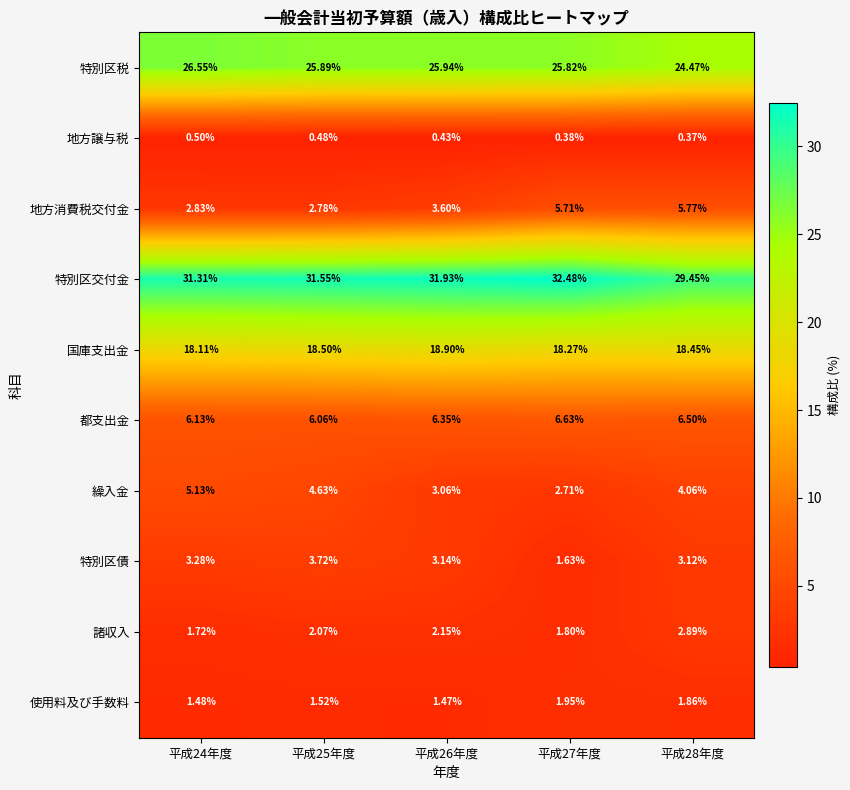

Which label corresponds to the smallest value in the chart?

平成28年度